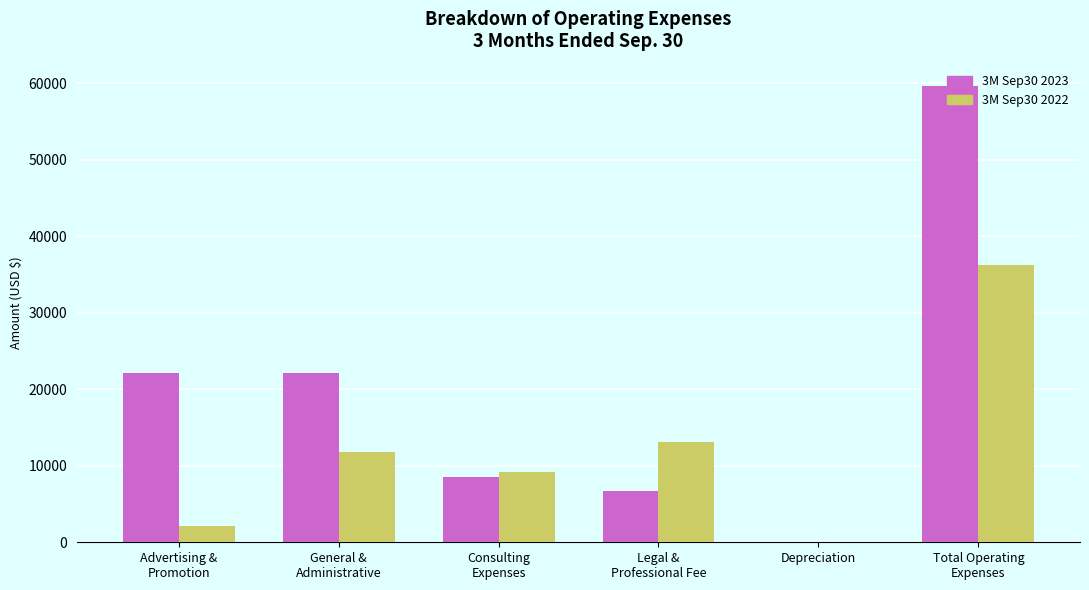

What is the maximum value shown in the chart?

59570